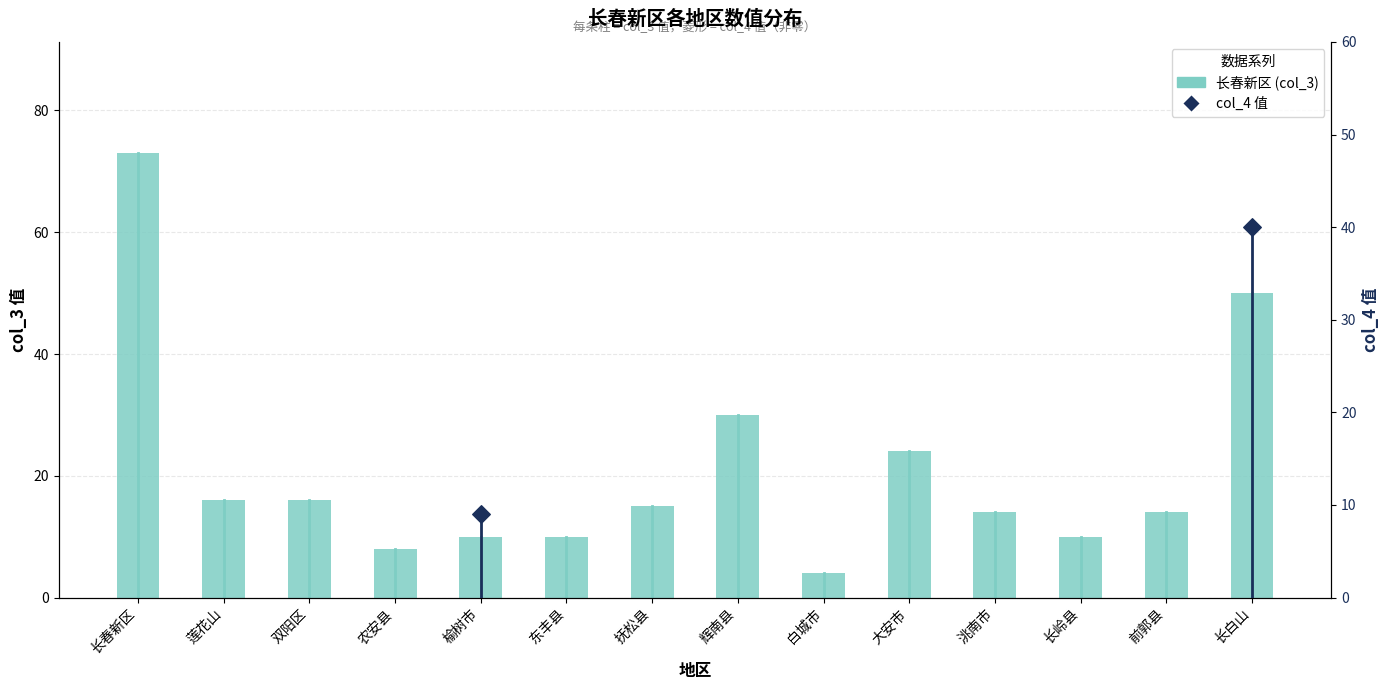

What is the change in value from 大安市 to 长白山?

+26